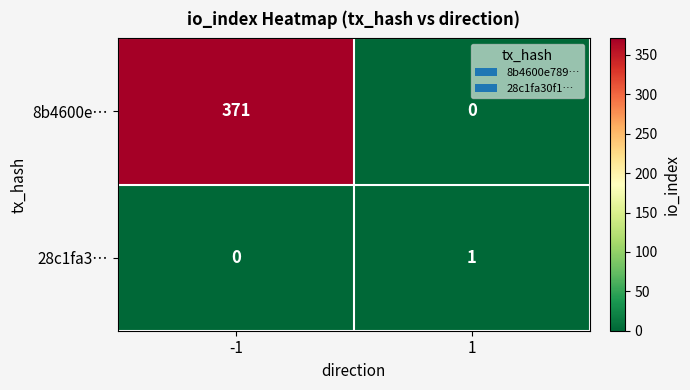

What value does the 8b4600e… series have at -1, to the nearest 5?

370